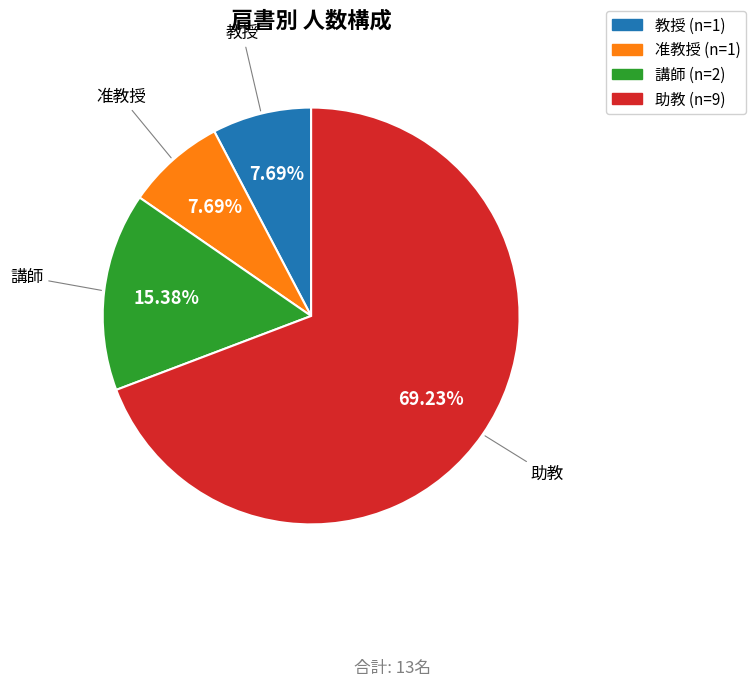

Is it true that 講師 is 8% of the pie?

False